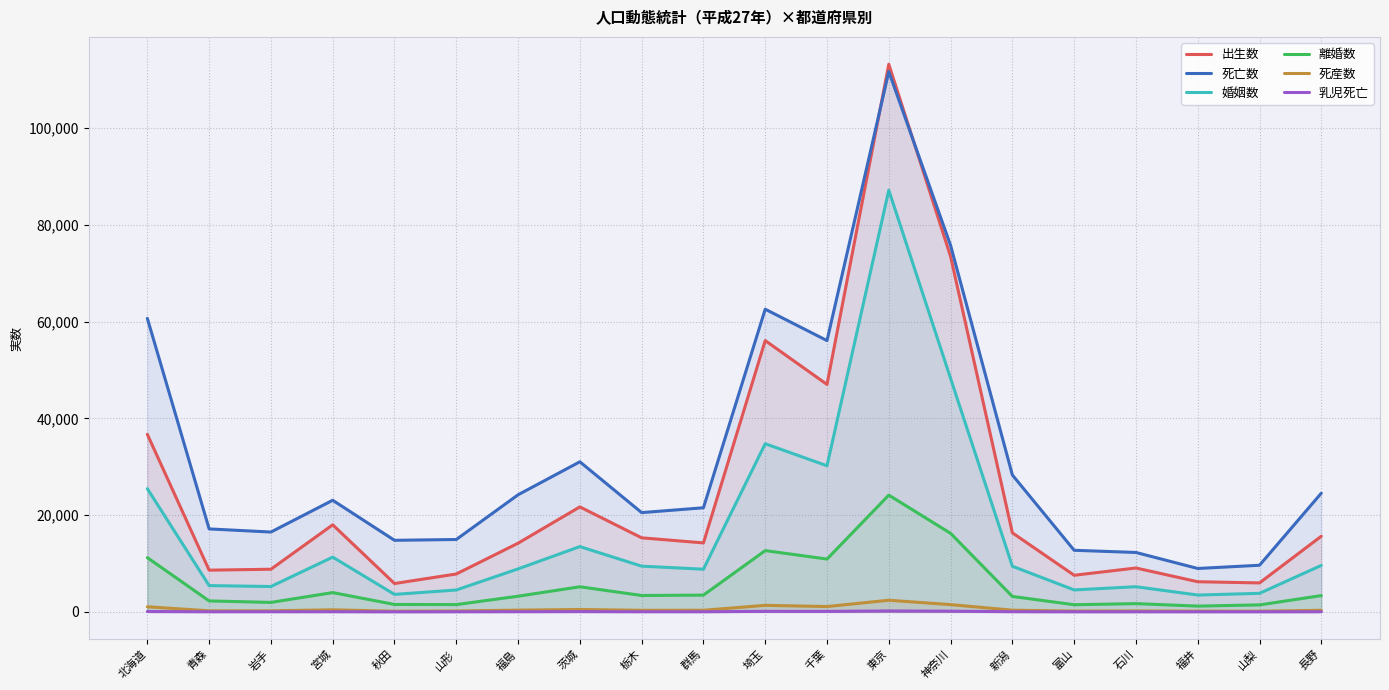

Which has a higher value, 東京 or 新潟?

東京